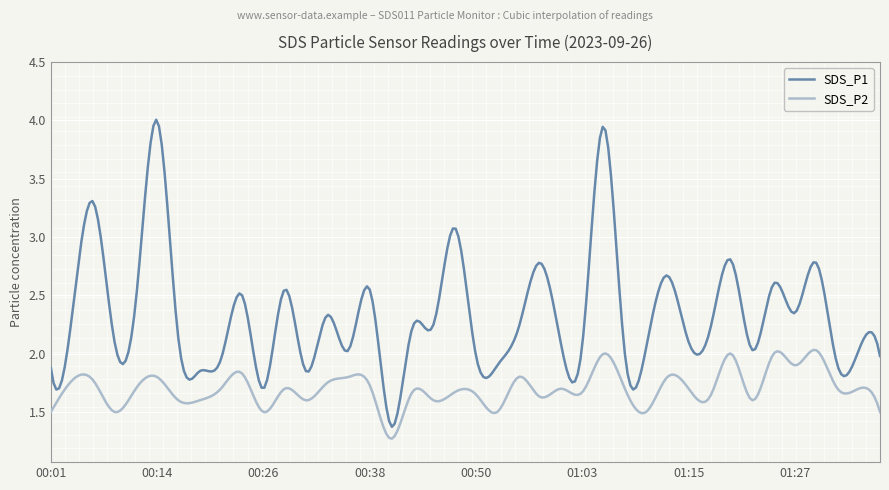

List the series in order of their overall mean, highest first.

SDS_P1, SDS_P2